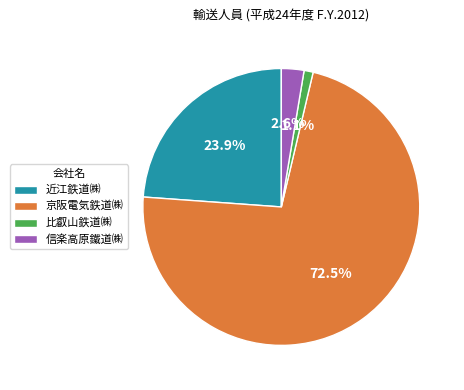

Rank the categories by value from highest to lowest.

京阪電気鉄道㈱, 近江鉄道㈱, 信楽高原鐵道㈱, 比叡山鉄道㈱